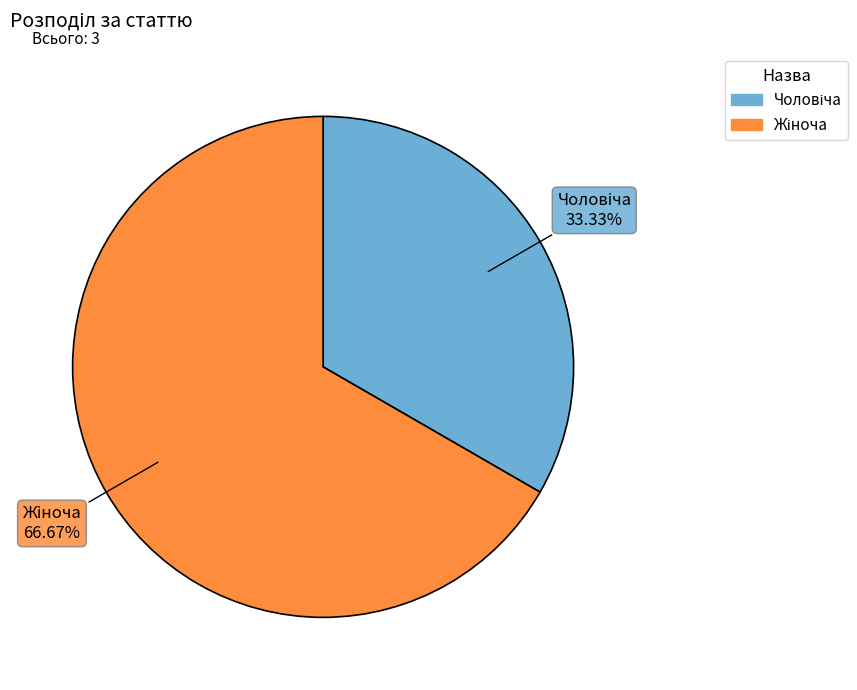

Is there any slice that represents more than half of the pie?

Yes